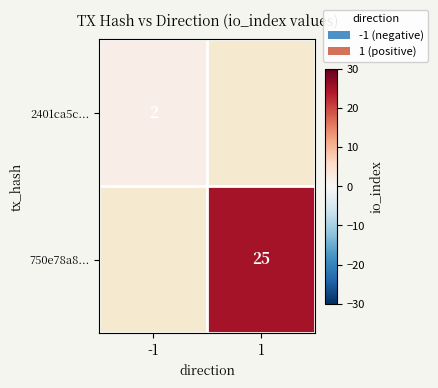

Is the value of 2401ca5c... at -1 greater than the value of 750e78a8... at 1?

No